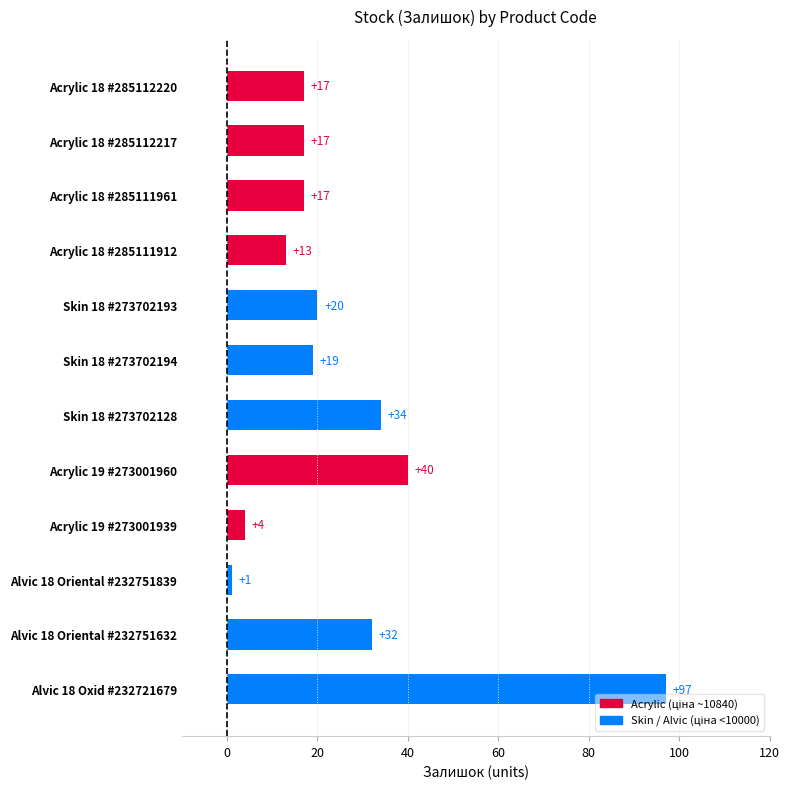

Does the chart contain any negative values?

No